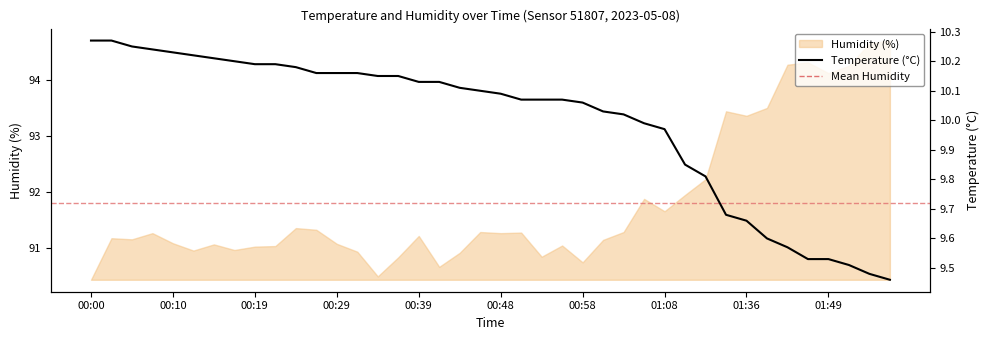

What is the change in value from 00:29 to 25?

-0.2